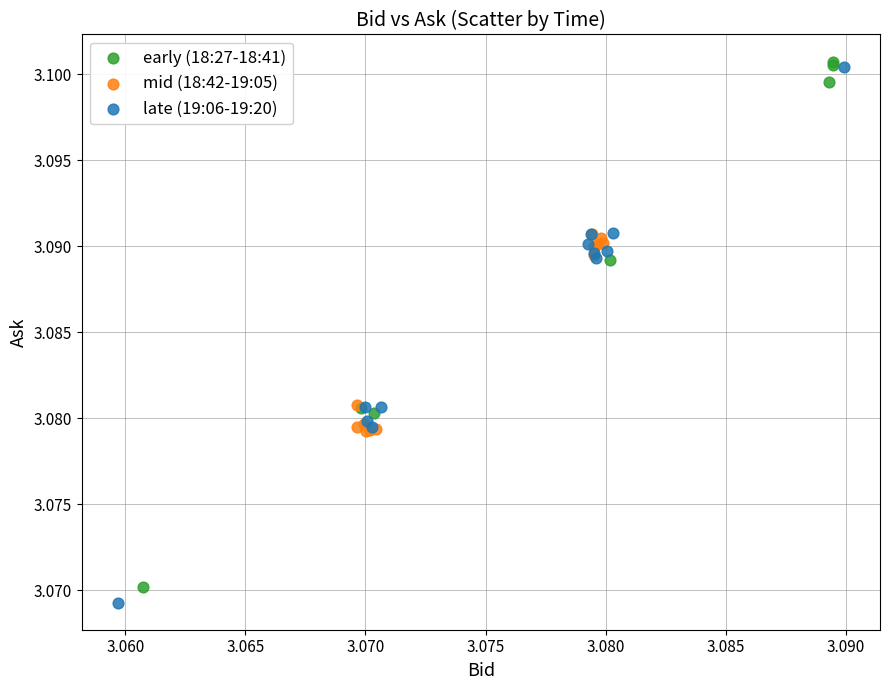

Which series contains the lowest Y value?

late (19:06-19:20)